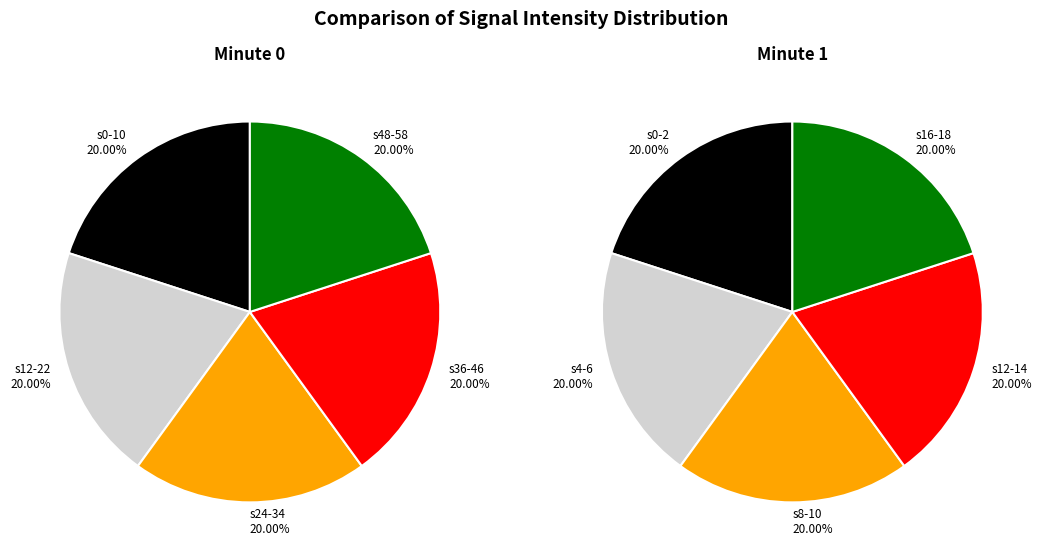

Between 6 and 18, which is larger?

6